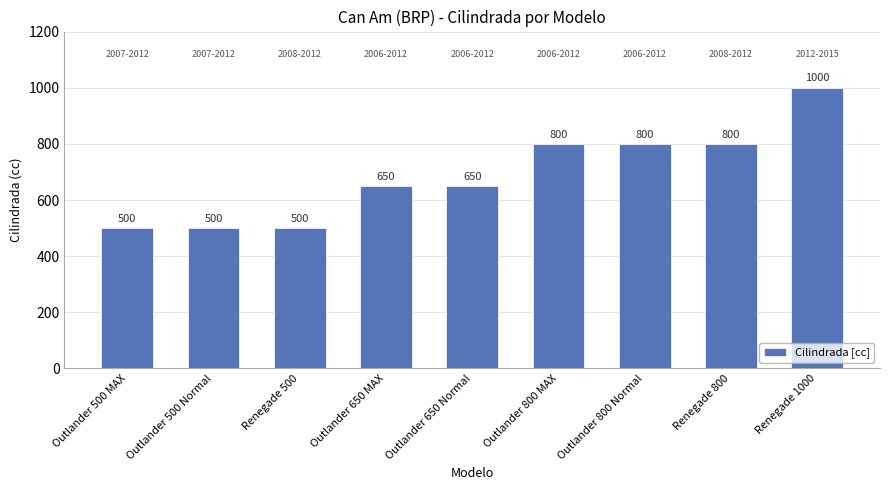

How many data points are less than 650?

3